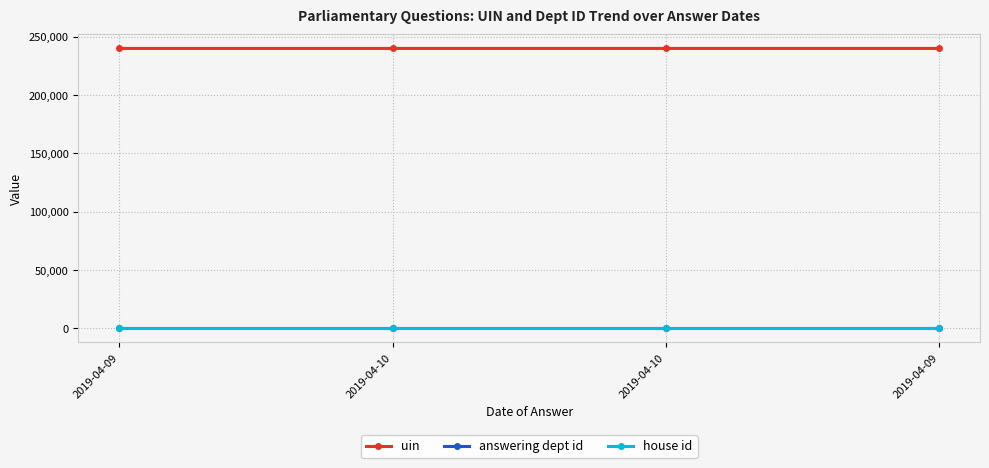

Reading right to left, what are all the values shown in this chart?

uin: 2019-04-09=240054	2019-04-10=240053	2019-04-10=240052	2019-04-09=240051
answering dept id: 2019-04-09=17	2019-04-10=17	2019-04-10=17	2019-04-09=17
house id: 2019-04-09=1	2019-04-10=1	2019-04-10=1	2019-04-09=1